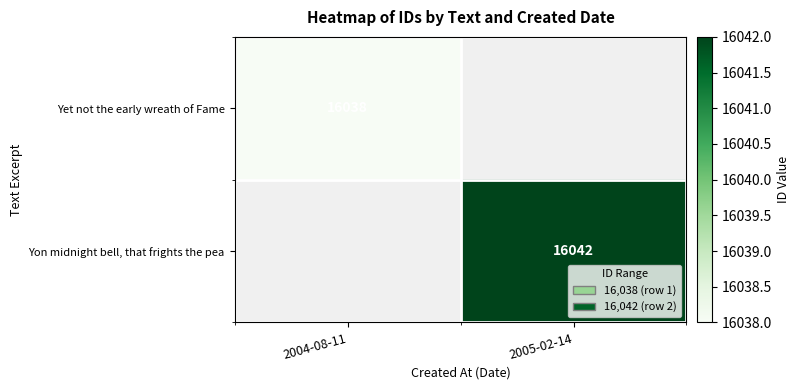

The value of Yon midnight bell, that frights the pea at 2005-02-14 is 27188. True or false?

False